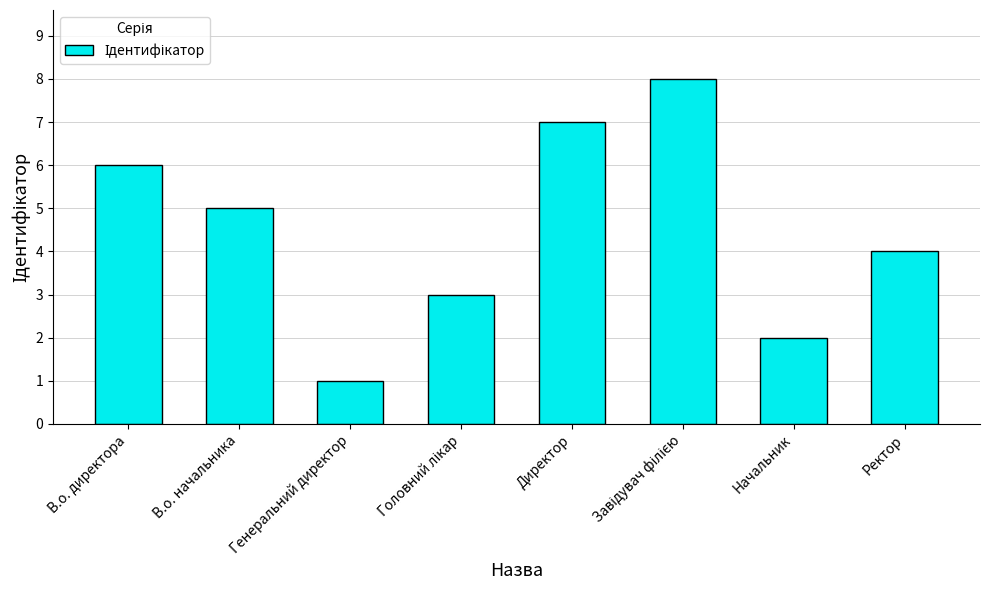

What is the minimum value shown in the chart?

1